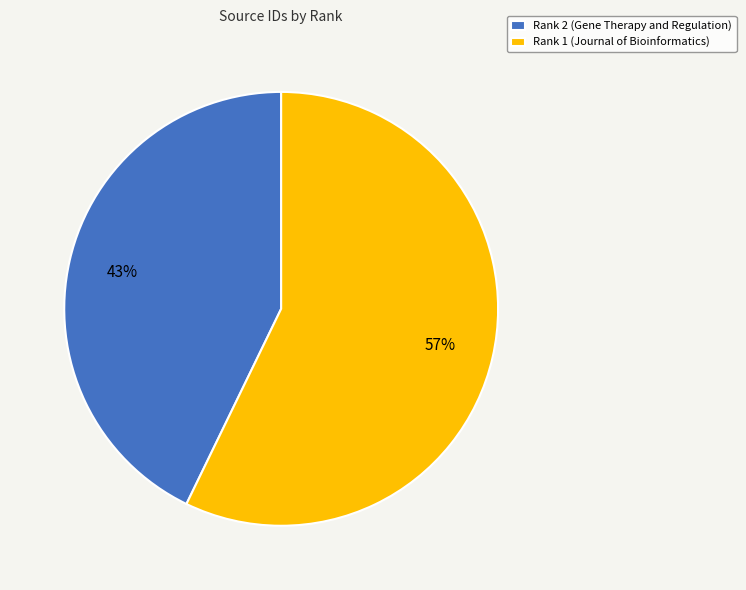

To the nearest percent, what is the difference between the largest and smallest slice percentages?

14%